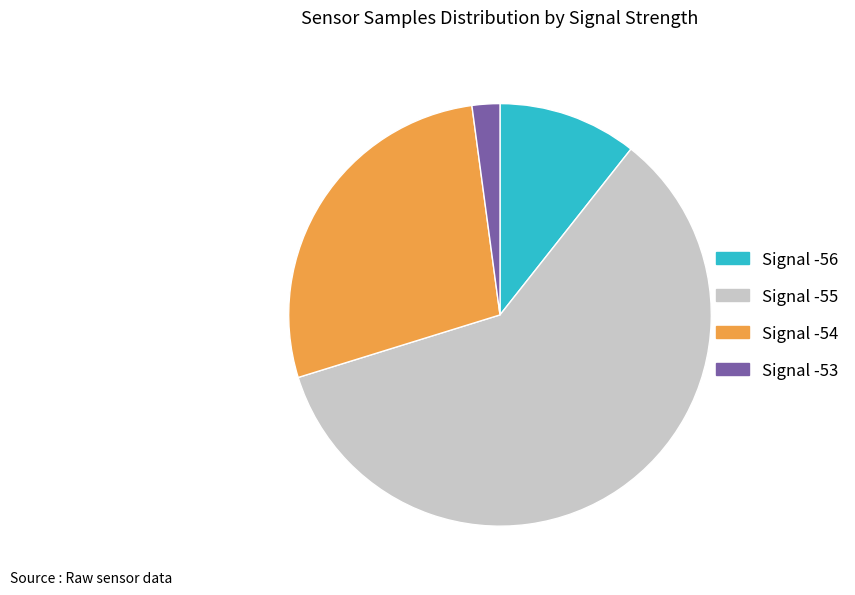

Is there any slice that represents more than half of the pie?

Yes